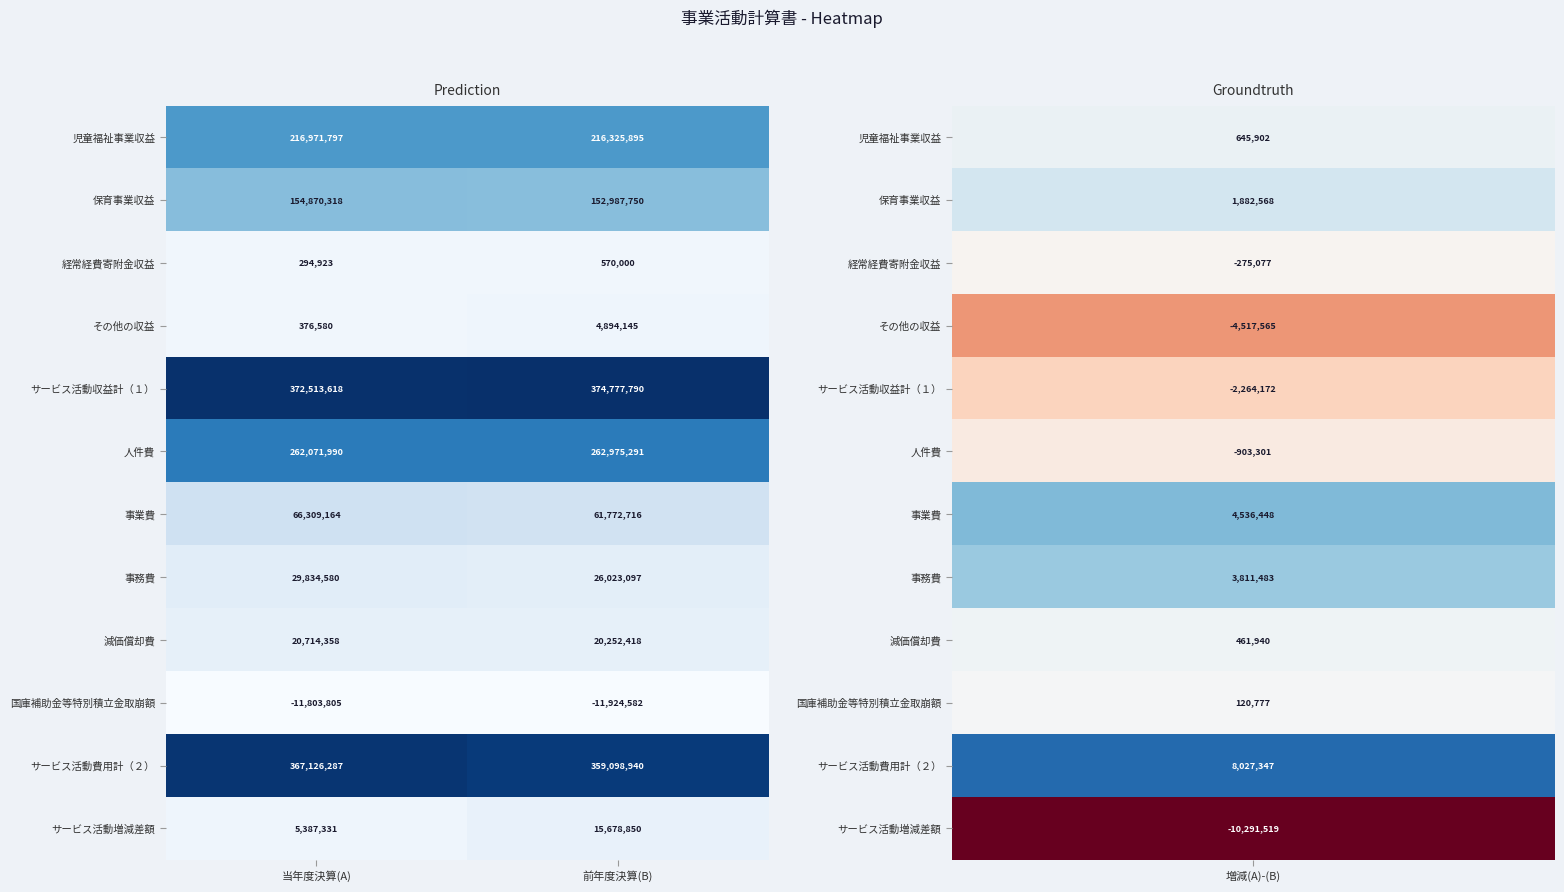

True or false: サービス活動収益計（１） has a value of 372513618 at 当年度決算(A).

True